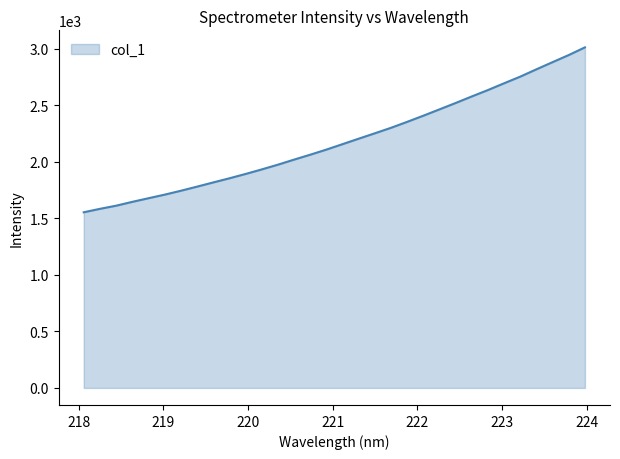

How many distinct data groups are displayed?

1